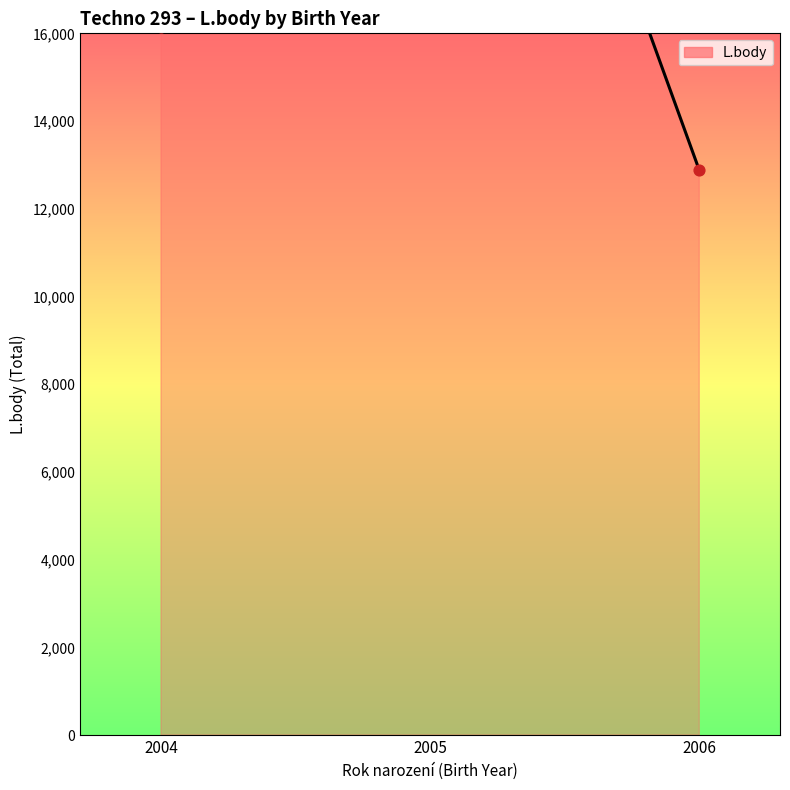

Approximately how many times larger is the value at 2005 compared to 2004?

0.6